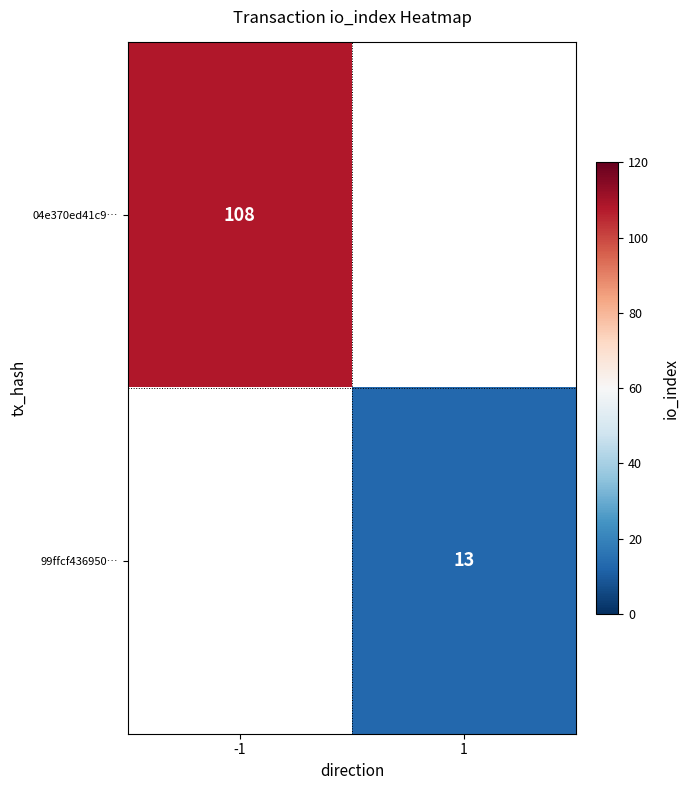

Is it true that 99ffcf436950… equals 7 at 1?

False